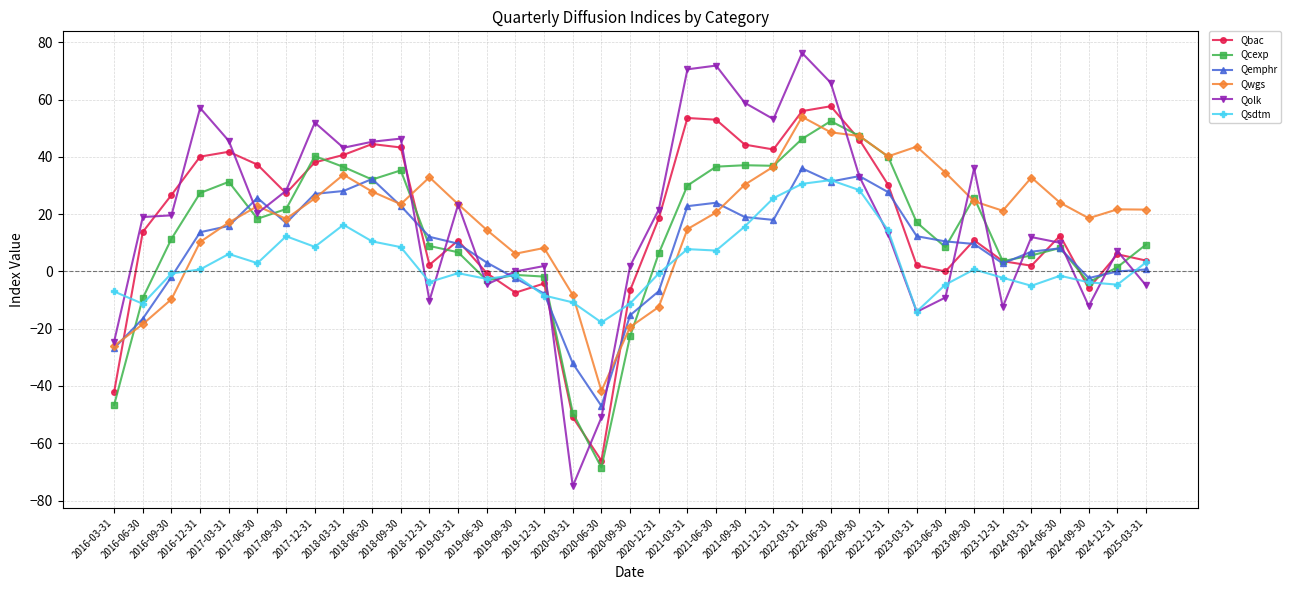

What value does the Qbac series have at 2023-03-31?

2.1